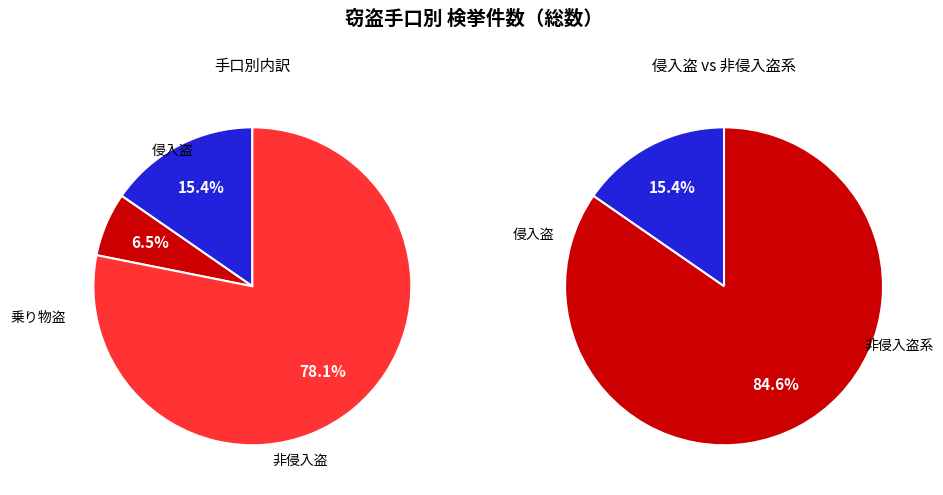

To the nearest percent, what is the combined percentage of 乗り物盗 and 非侵入盗?

85%